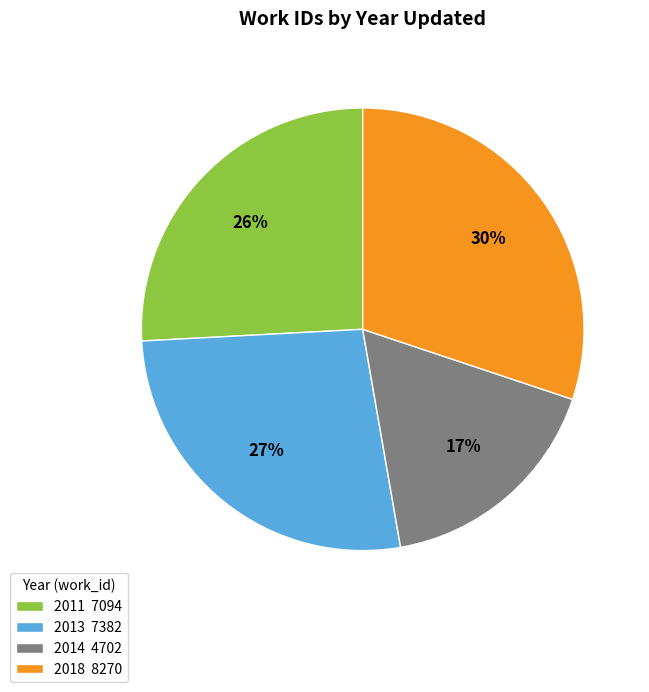

Count the number of slices in the pie.

4